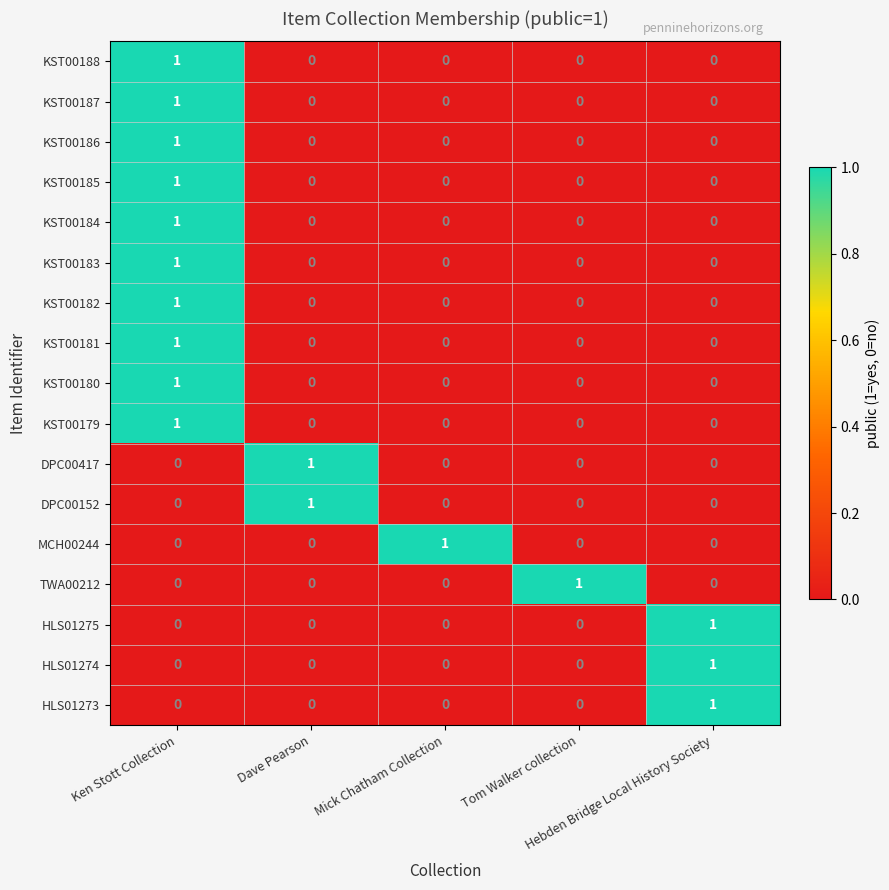

Count the DPC00152 values in the range 0 to 1.

5